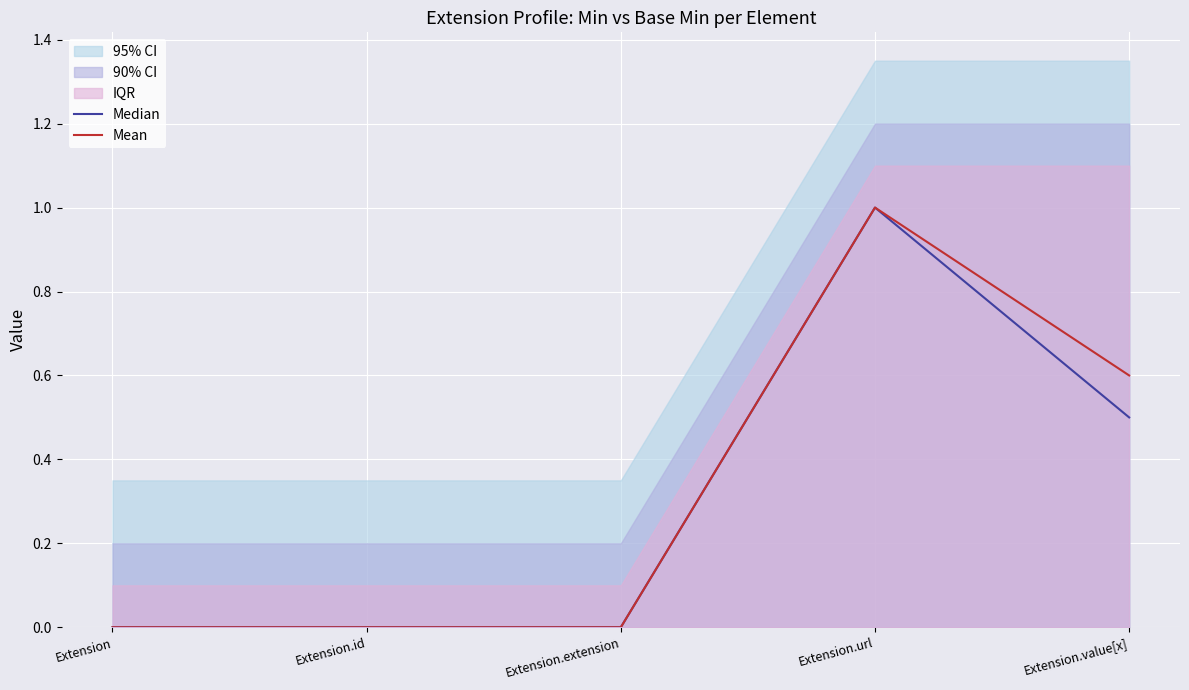

Reading right to left, list all the values displayed in this chart.

Median: 0.5	1.0	0.0	0.0	0.0
Mean: 0.6	1.0	0.0	0.0	0.0